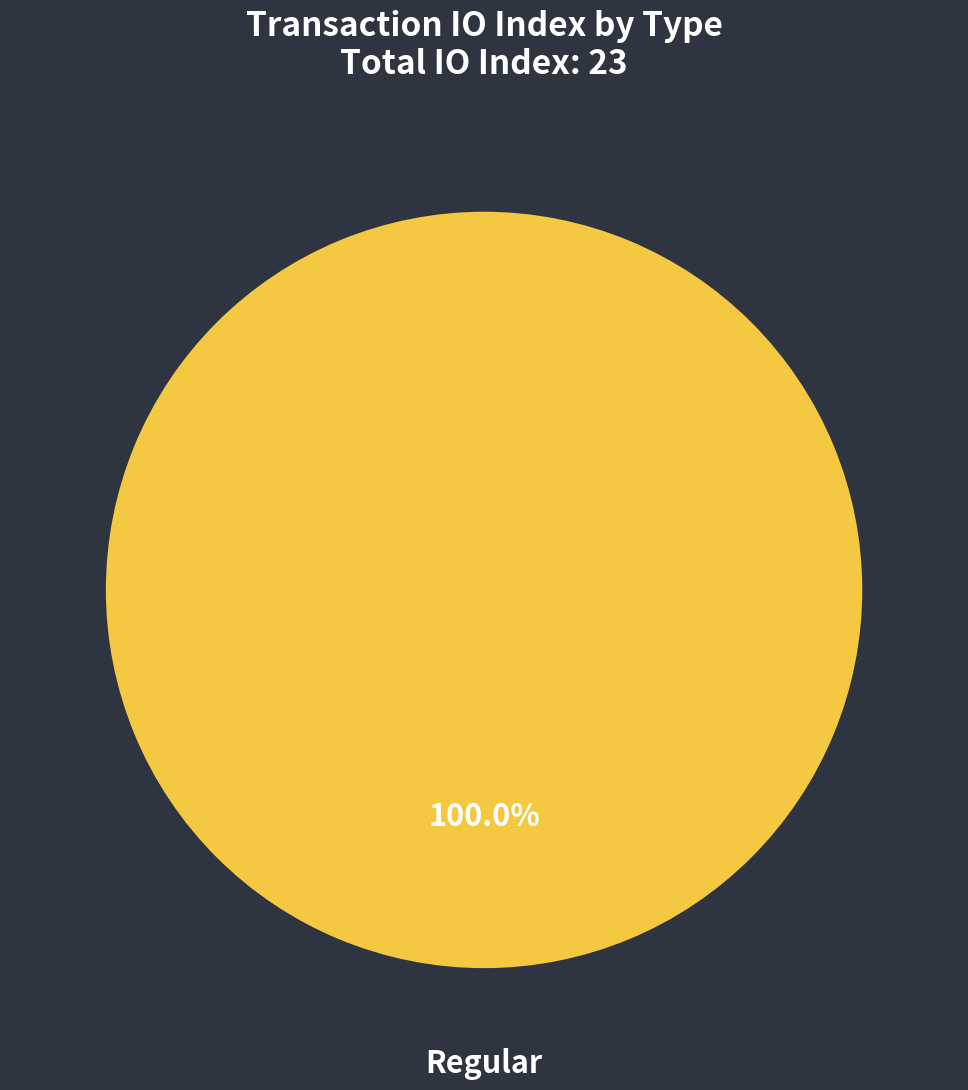

True or false: Regular accounts for 100% of the total.

True